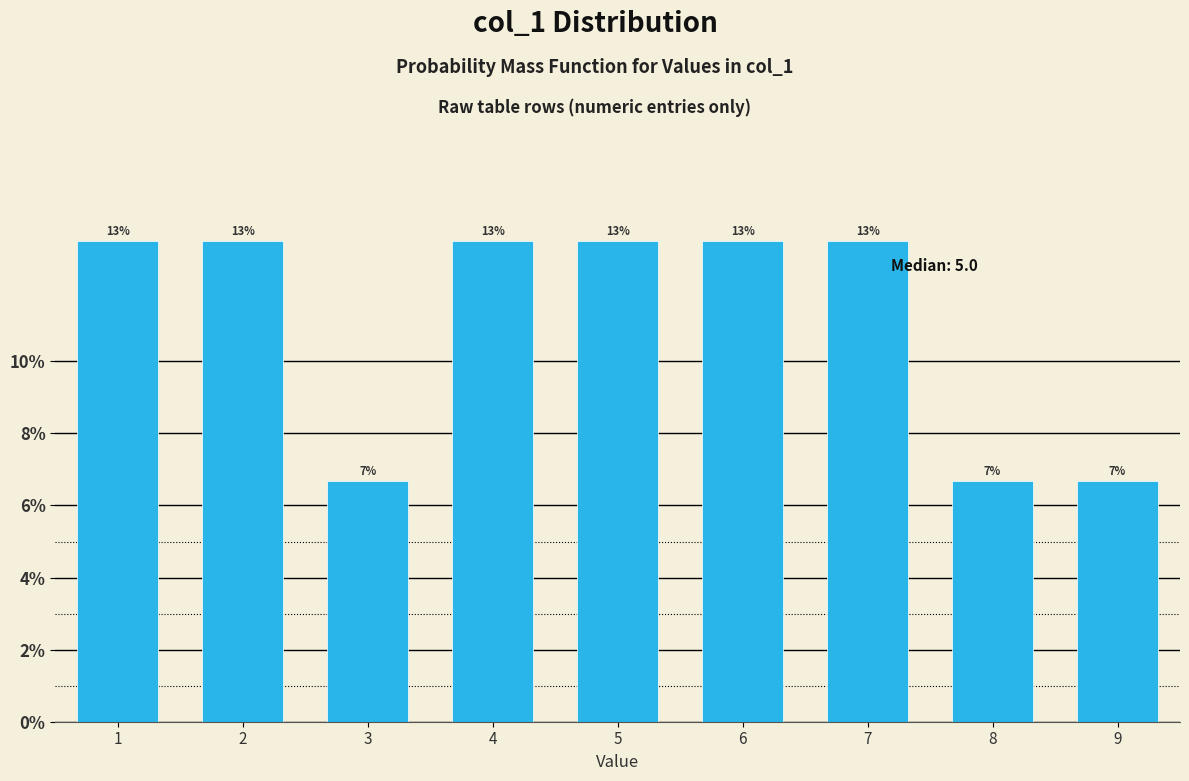

Does the chart contain any negative values?

No